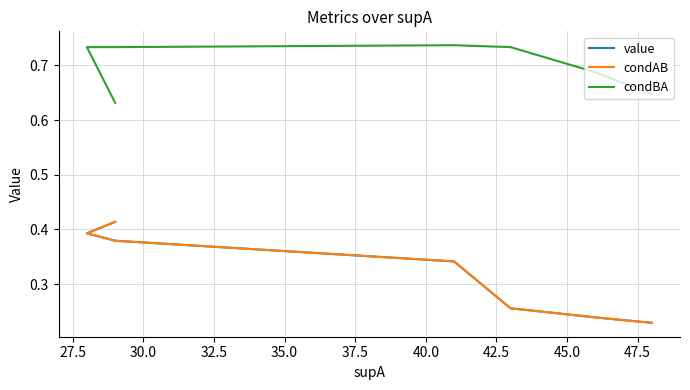

Does the chart display data point markers on the line(s)?

No